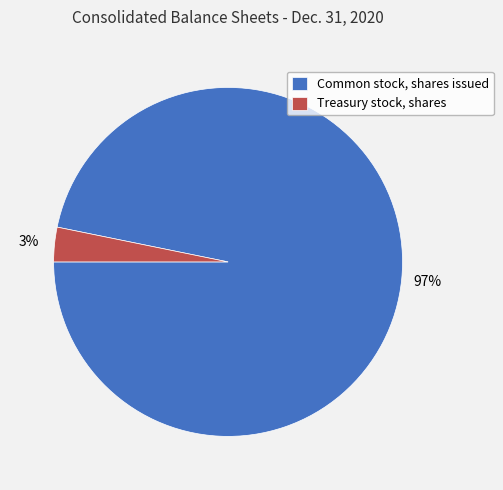

Is the sum of Common stock, shares issued and Treasury stock, shares greater than half?

Yes